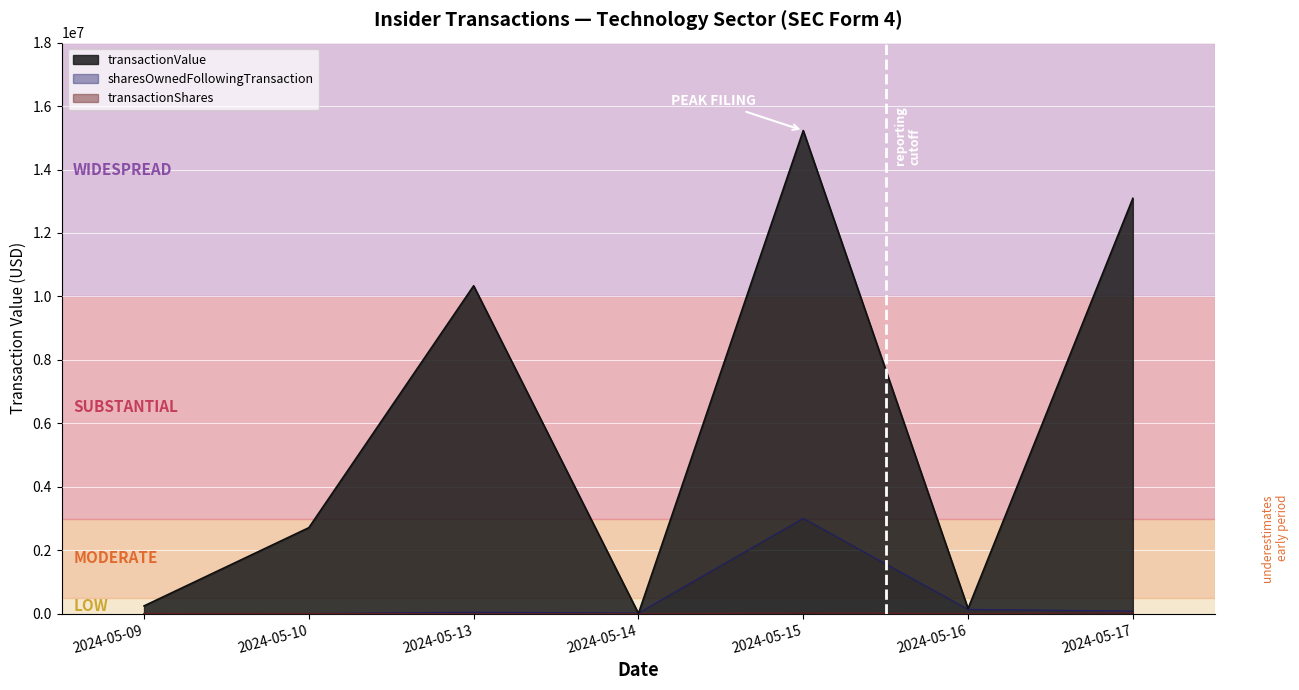

What is the sum of the sharesOwnedFollowingTransaction values at 2024-05-13 and 2024-05-17?

130011